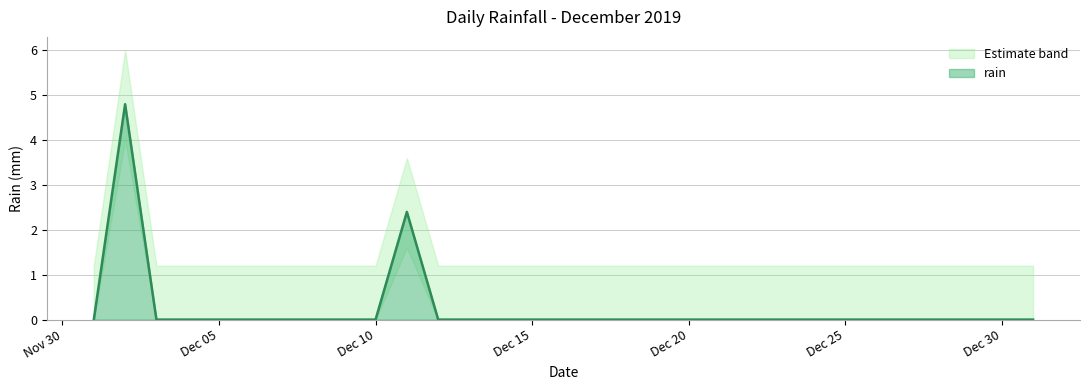

Reading left to right, transcribe all the data shown in this chart.

0.0	4.8	0.0	0.0	0.0	0.0	0.0	0.0	0.0	0.0	2.4	0.0	0.0	0.0	0.0	0.0	0.0	0.0	0.0	0.0	0.0	0.0	0.0	0.0	0.0	0.0	0.0	0.0	0.0	0.0	0.0